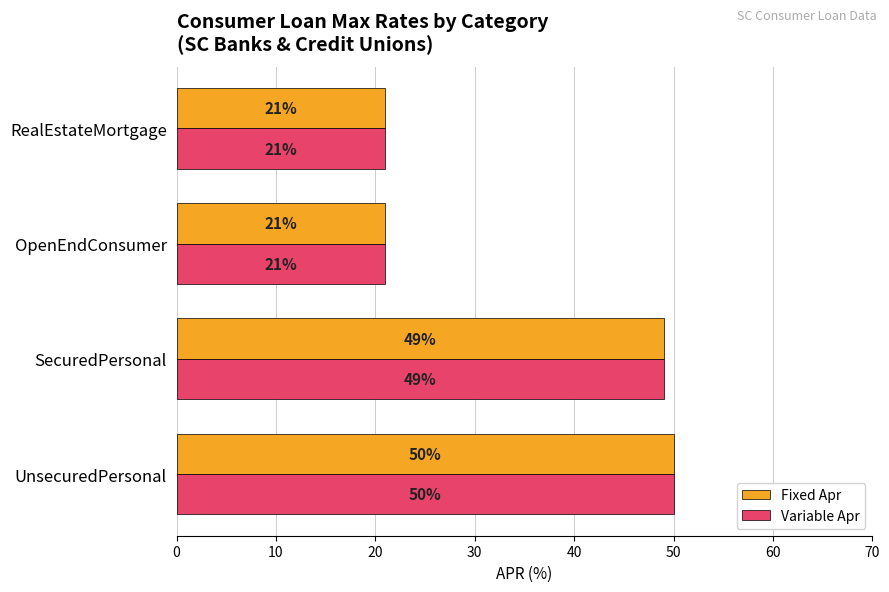

What is the difference between the maximum and second lowest values in the Fixed Apr series?

29